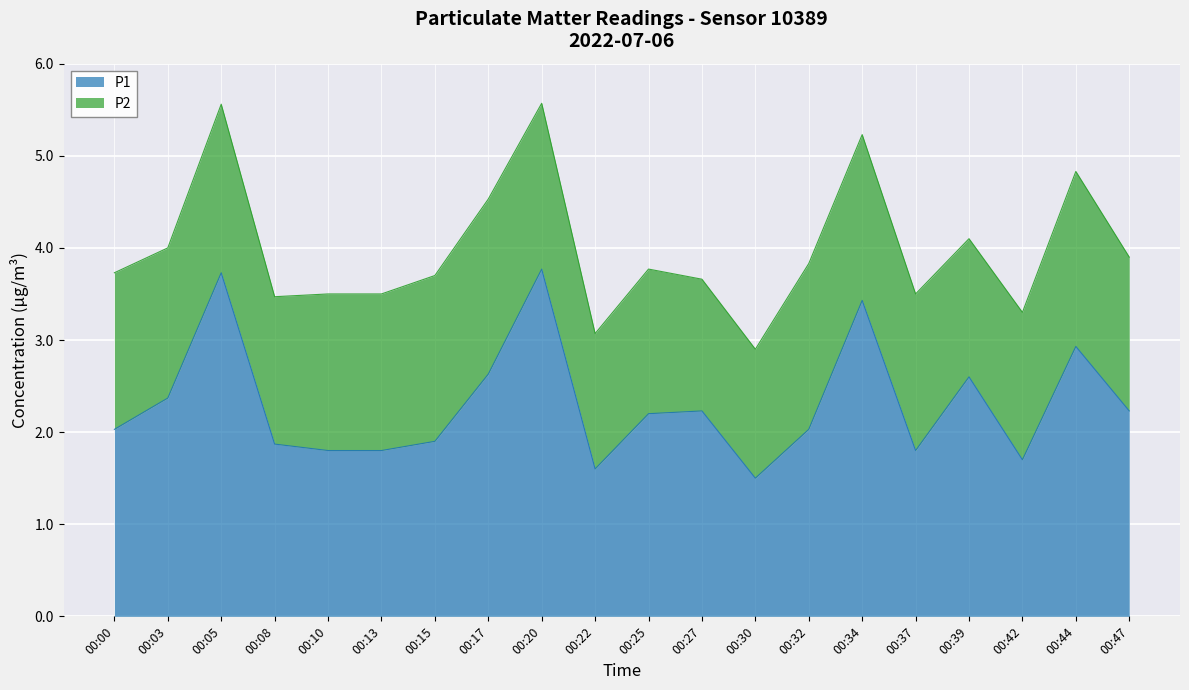

Reading left to right, list all the values displayed in this chart.

00:00=2.0	00:03=2.4	00:05=3.7	00:08=1.9	00:10=1.8	00:13=1.8	00:15=1.9	00:17=2.6	00:20=3.8	00:22=1.6	00:25=2.2	00:27=2.2	00:30=1.5	00:32=2.0	00:34=3.4	00:37=1.8	00:39=2.6	00:42=1.7	00:44=2.9	00:47=2.2